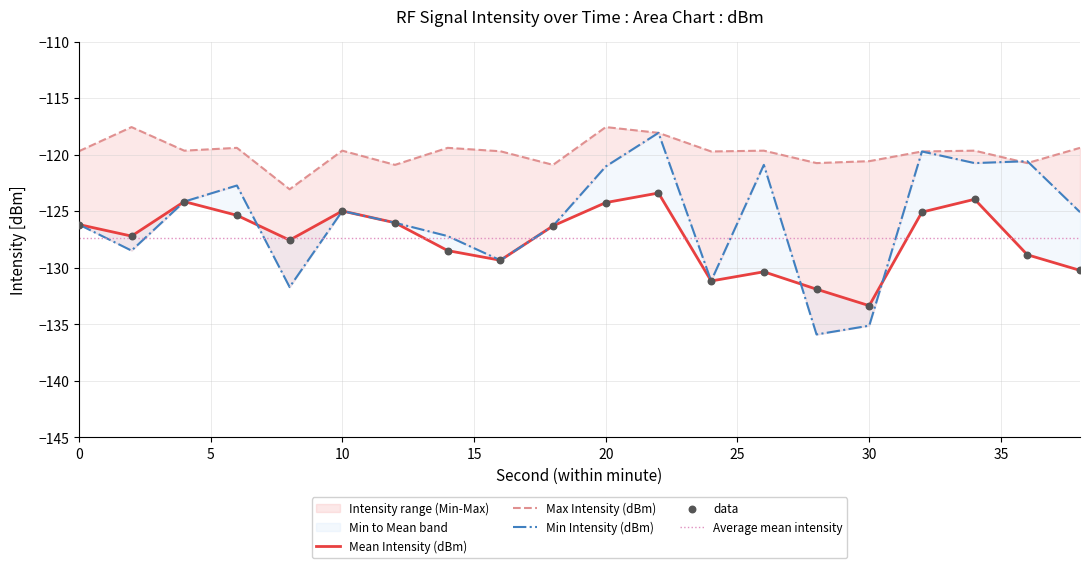

Which series contains the highest Y value?

Max Intensity (dBm)